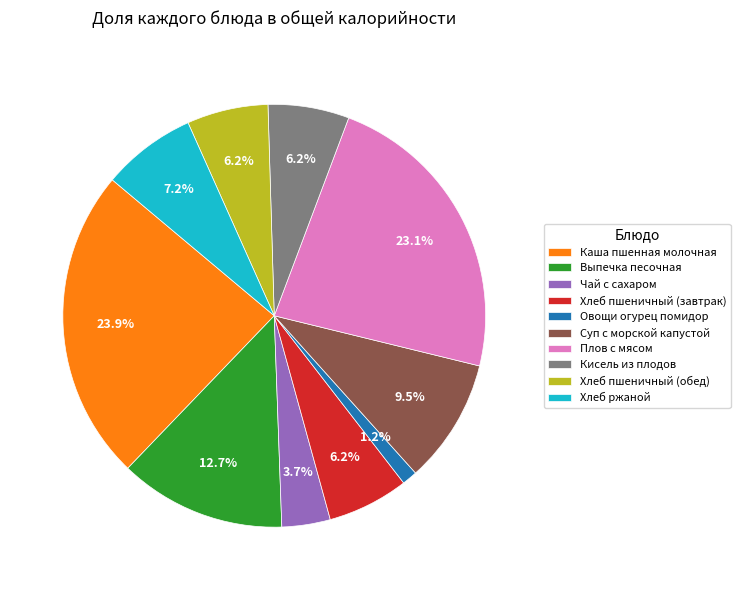

What portion of the pie excludes Суп с морской капустой?

90.5%